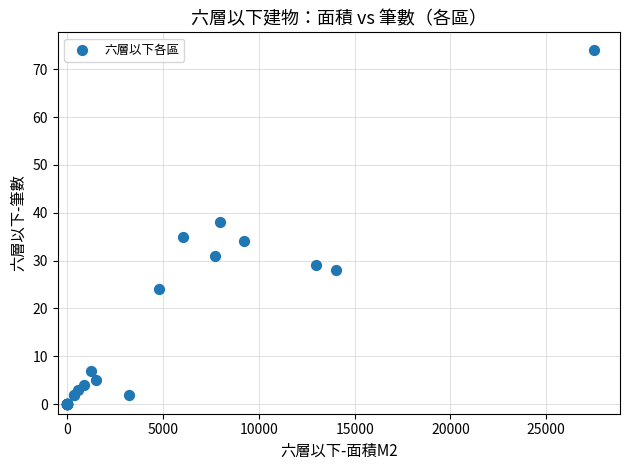

What Y value in the scatter plot is closest to 37?

38